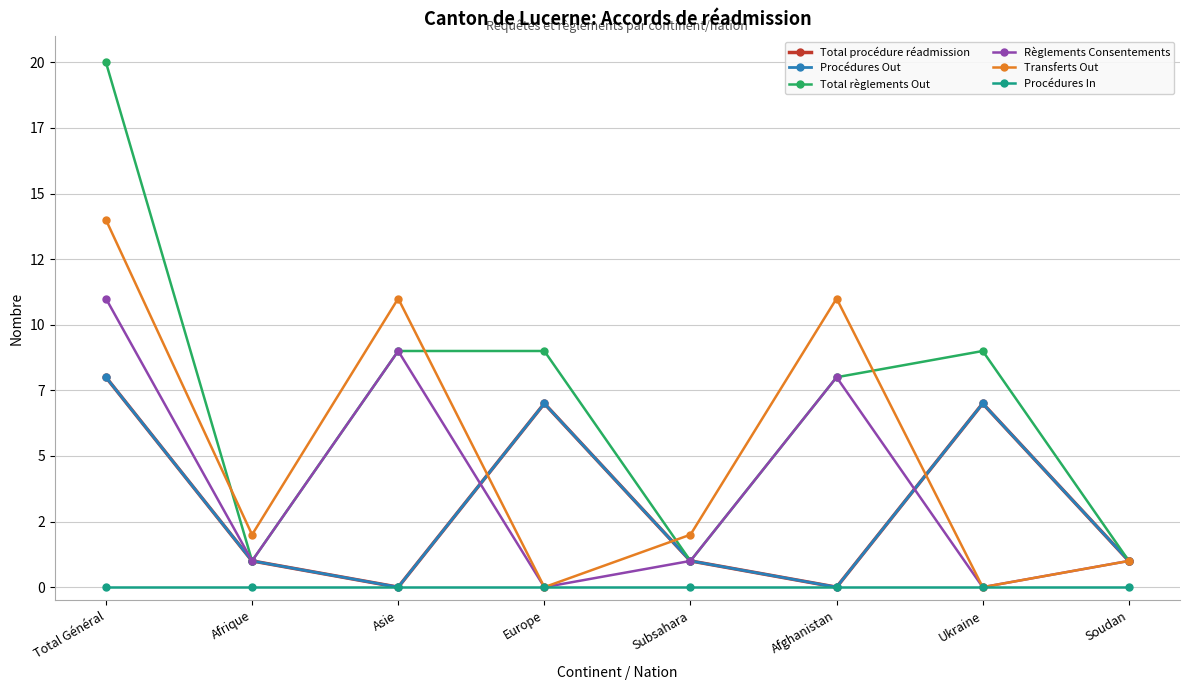

Which has a higher value, Europe or Subsahara?

Europe